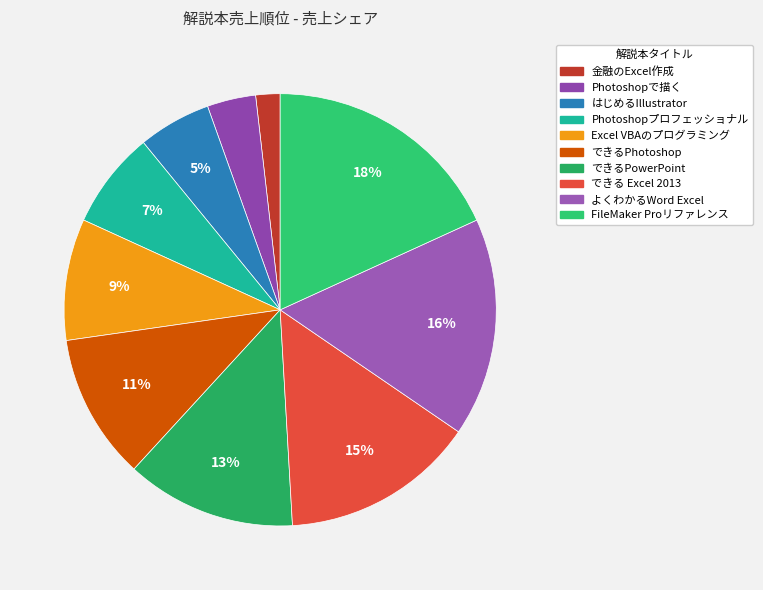

To the nearest percent, what percentage of the pie is できるPowerPoint?

13%